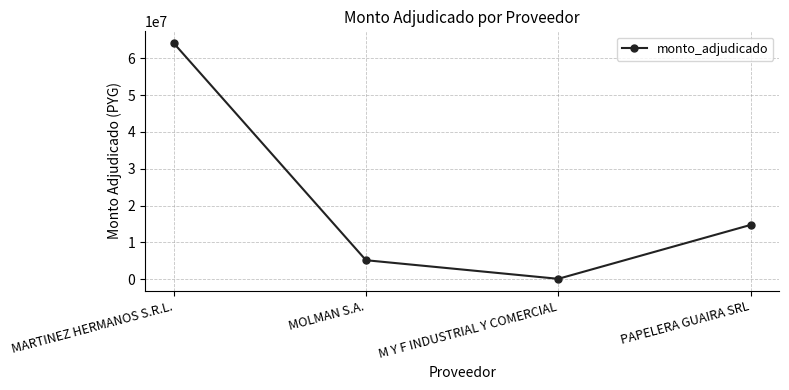

What is the difference between the maximum and minimum values?

64041865